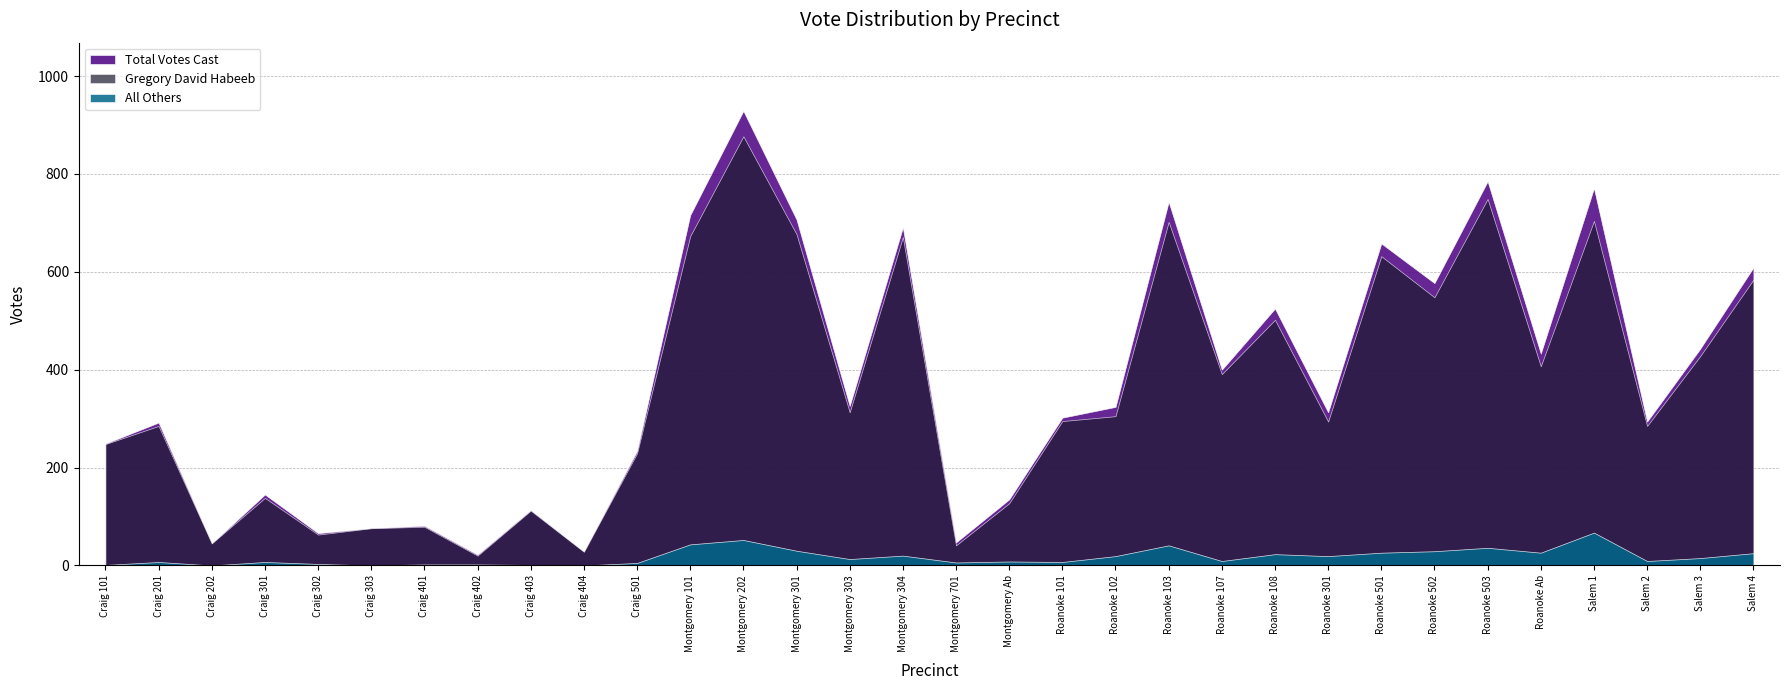

How many categories are shown in the chart?

32